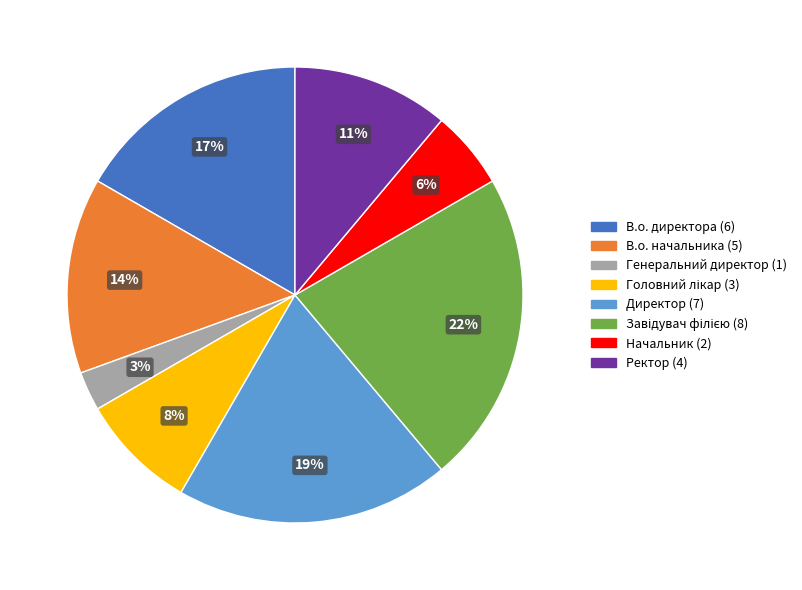

How many slices are in this pie chart?

8